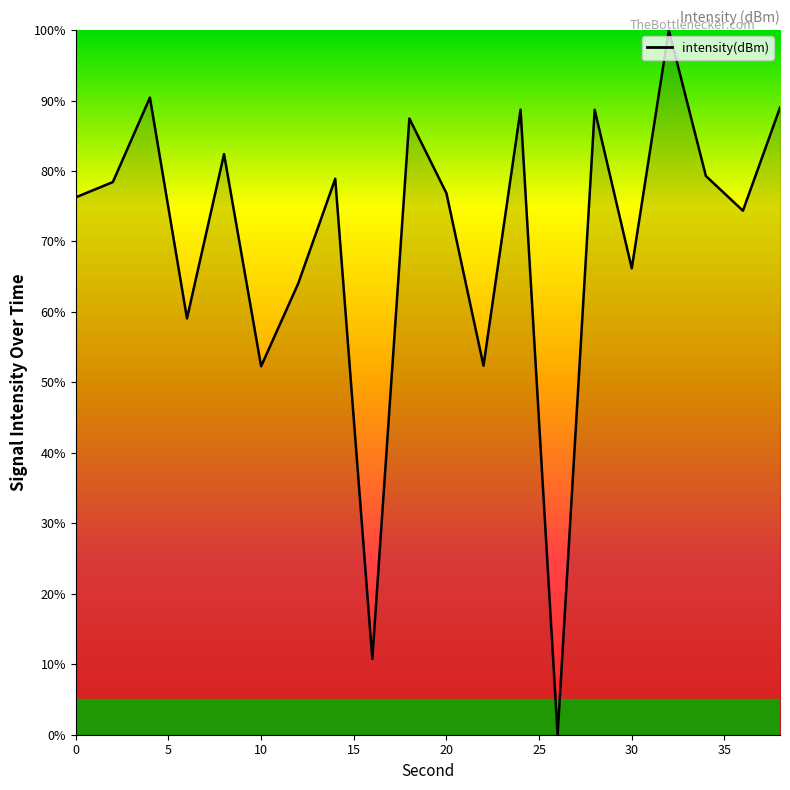

What is the difference between the maximum and minimum values?

100.0